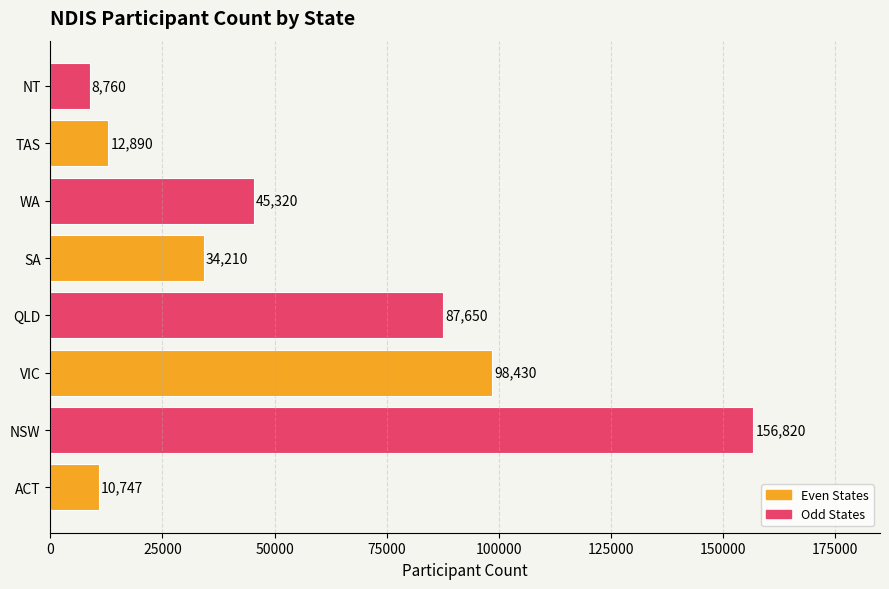

How many data points are less than 45320?

4